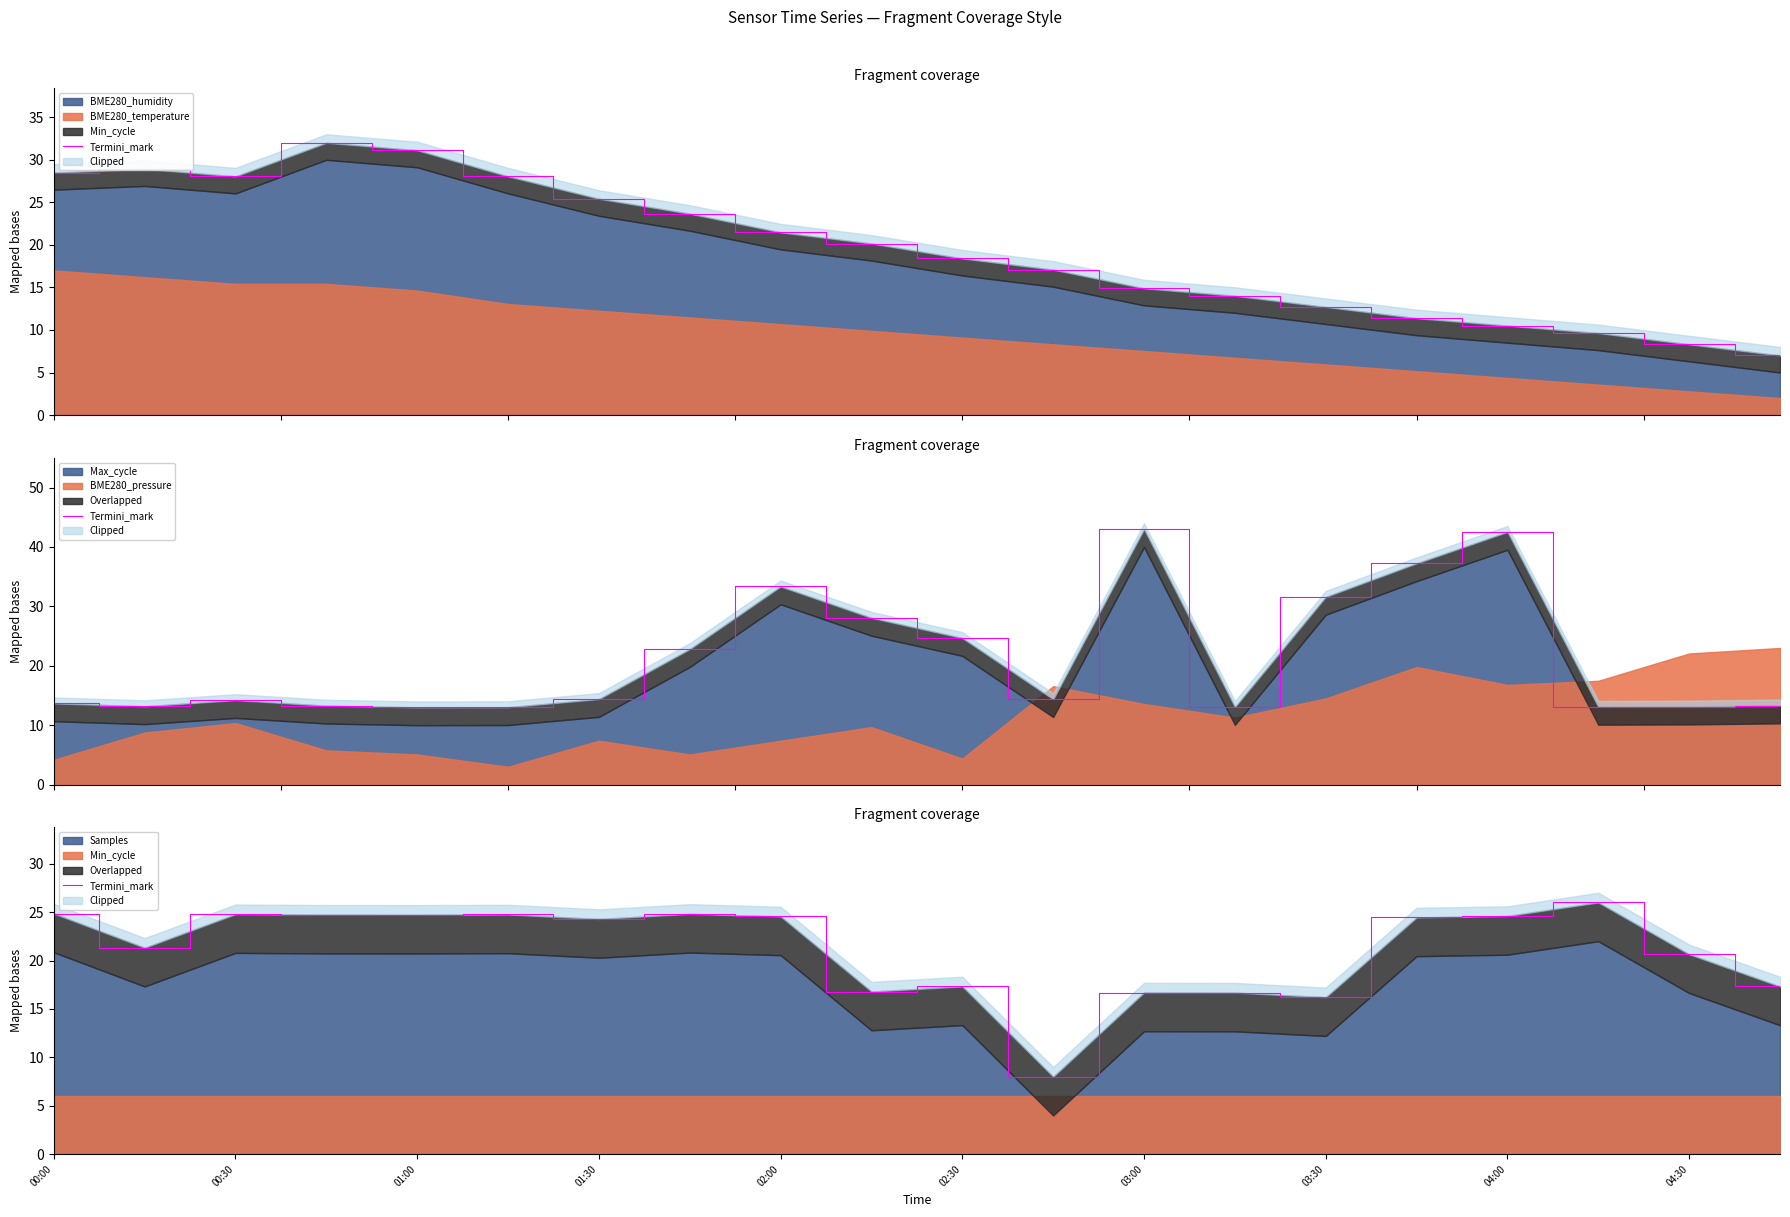

True or false: the data shows 33.8 at 04:30.

False